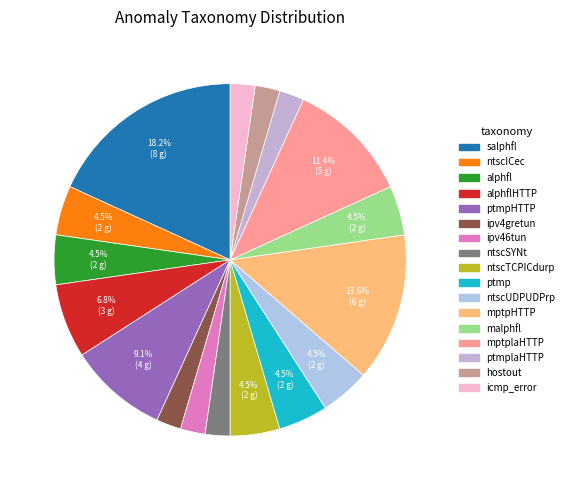

How many segments does this pie chart have?

17